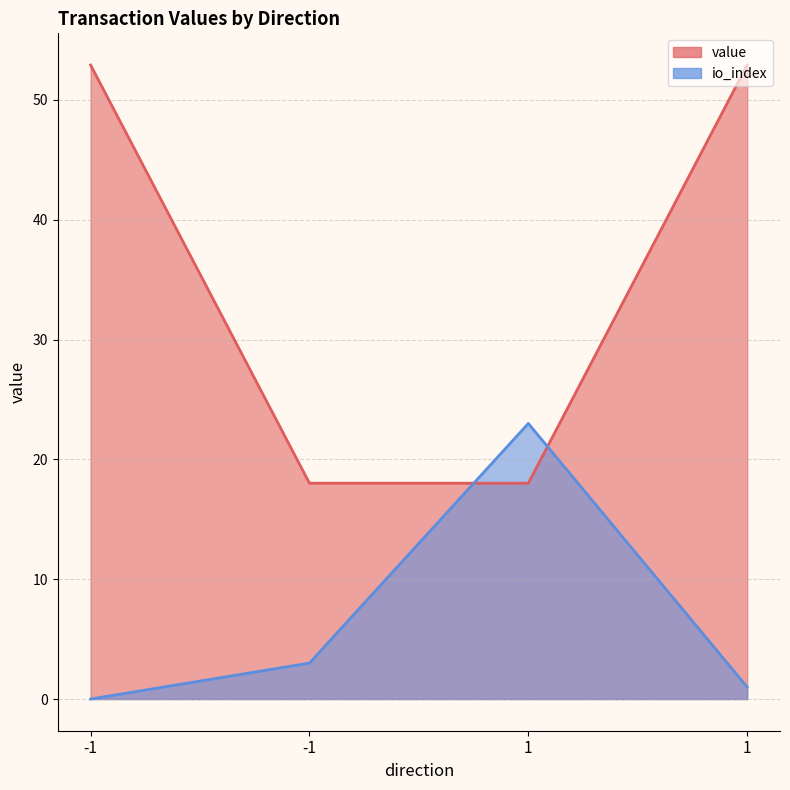

Rank the series at -1 from highest to lowest value.

value, io_index